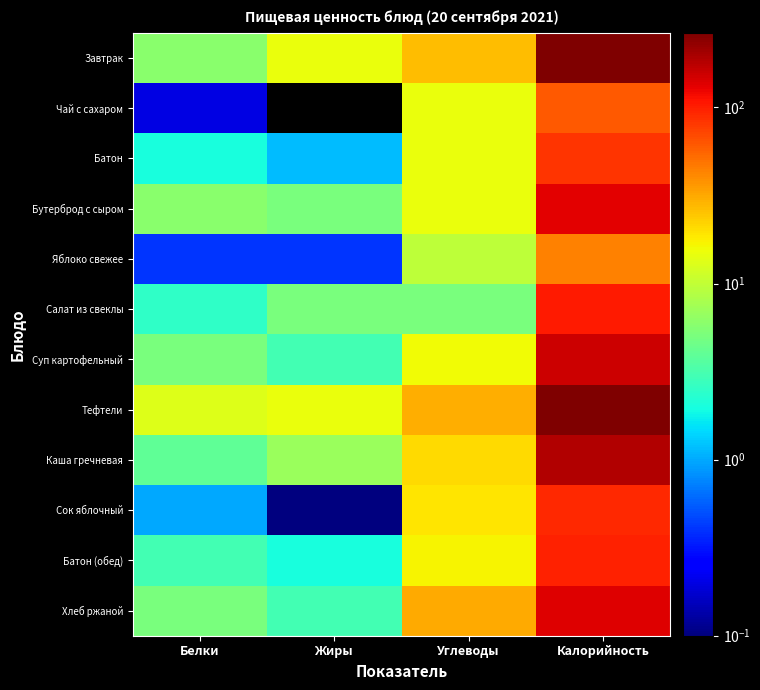

Which series has the largest total across all categories?

Тефтели